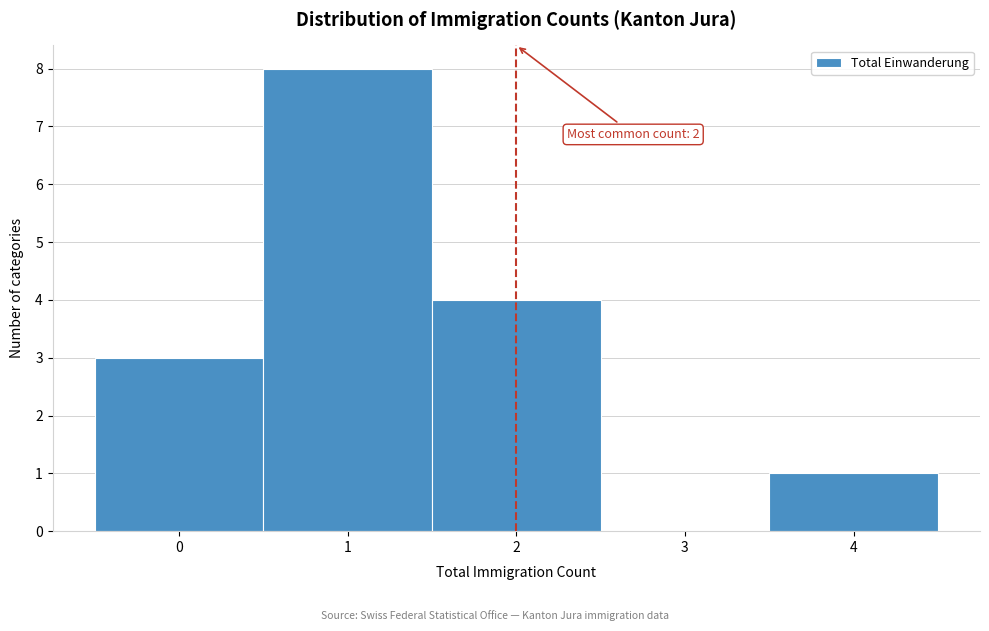

Which range on the x-axis has the tallest bar?

0.5 to 1.5